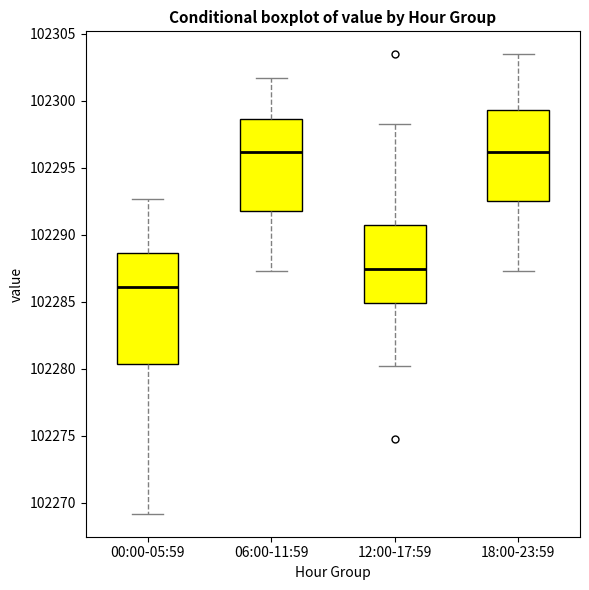

Reading left to right, transcribe this box plot: for each box, give where its median line is, the range the box spans, and where its two whiskers end, as read against the y-axis. The values are not printed on the chart, so give them approximately, as read against the axis.

00:00-05:59: median 102286.0, box 102280.5 to 102288.5, whiskers 102269.0 to 102292.5
06:00-11:59: median 102296.0, box 102292.0 to 102298.5, whiskers 102287.5 to 102301.5
12:00-17:59: median 102287.5, box 102285.0 to 102290.5, whiskers 102280.0 to 102298.5
18:00-23:59: median 102296.0, box 102292.5 to 102299.5, whiskers 102287.5 to 102303.5